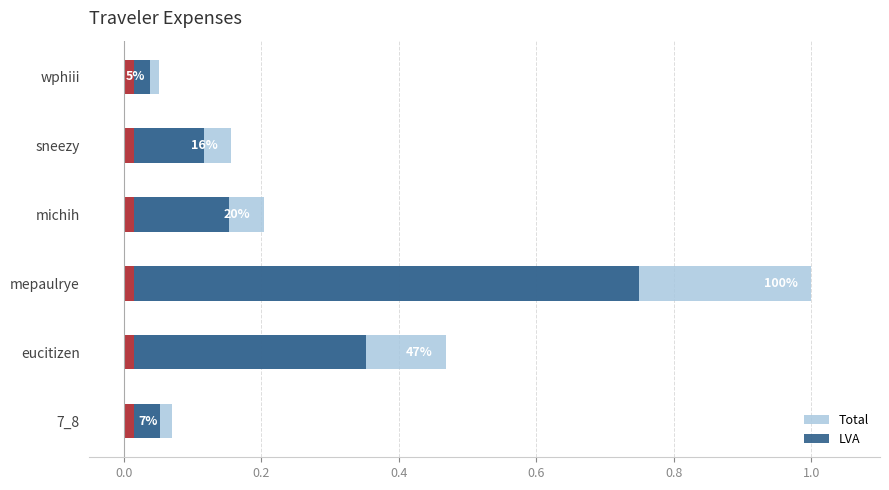

Which series has the largest total across all categories?

Total